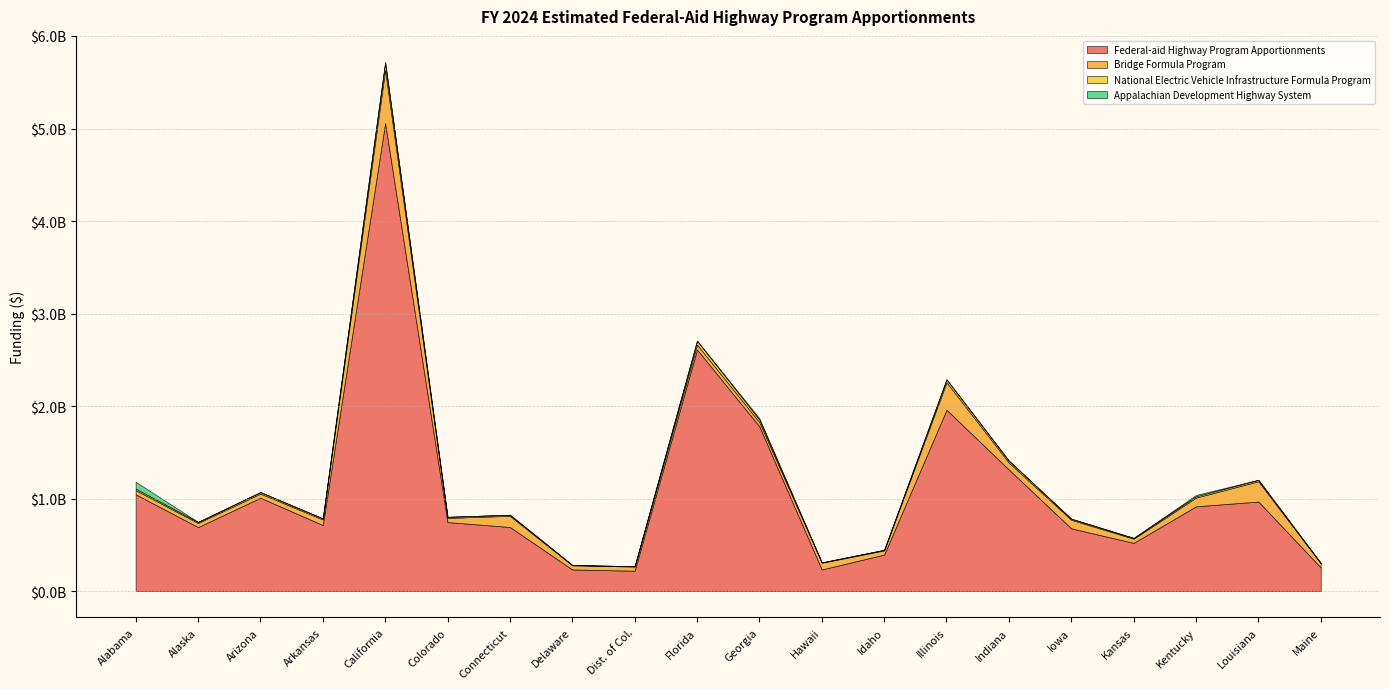

Does the chart have visible grid lines?

Yes